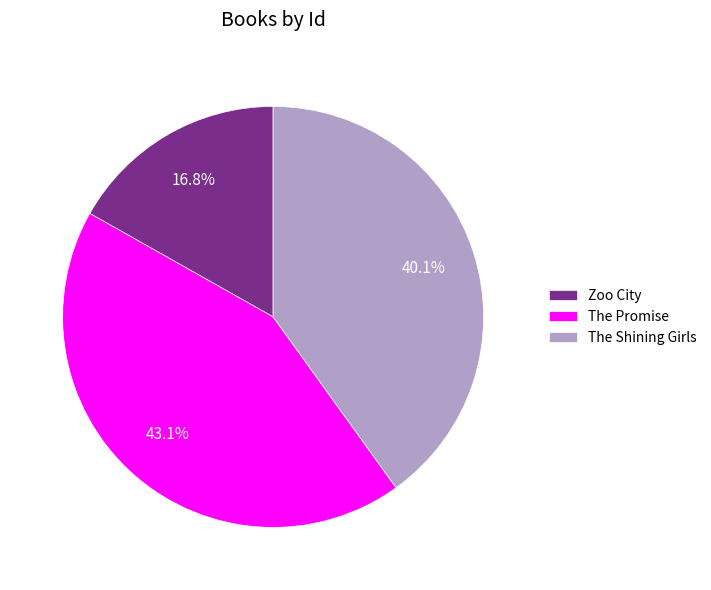

Does The Shining Girls account for over 50% of the chart?

No